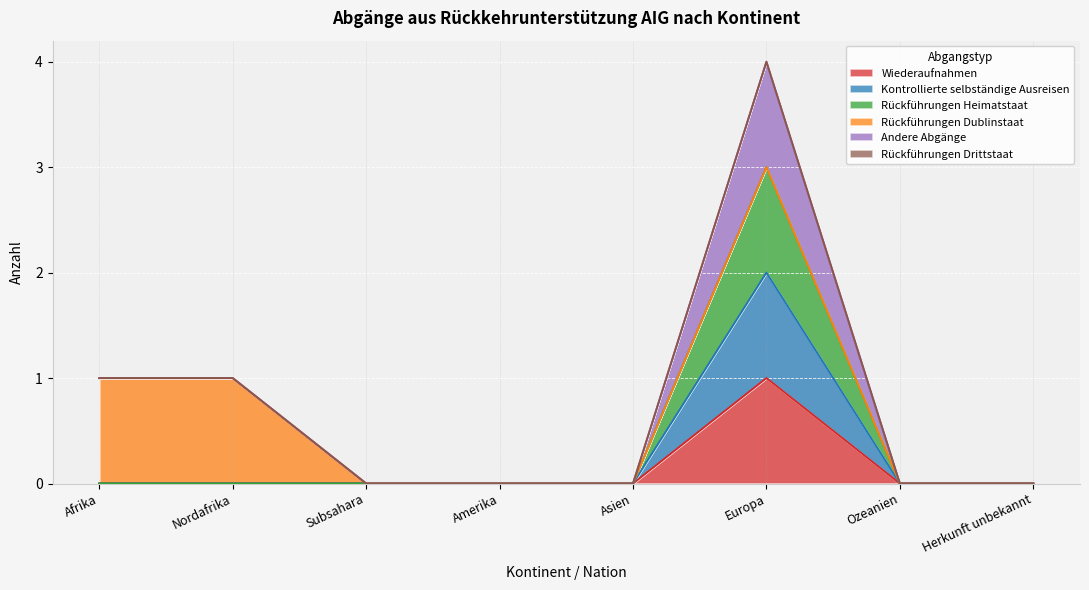

In Rückführungen Heimatstaat, how many points are higher than both neighbors (excluding endpoints)?

1